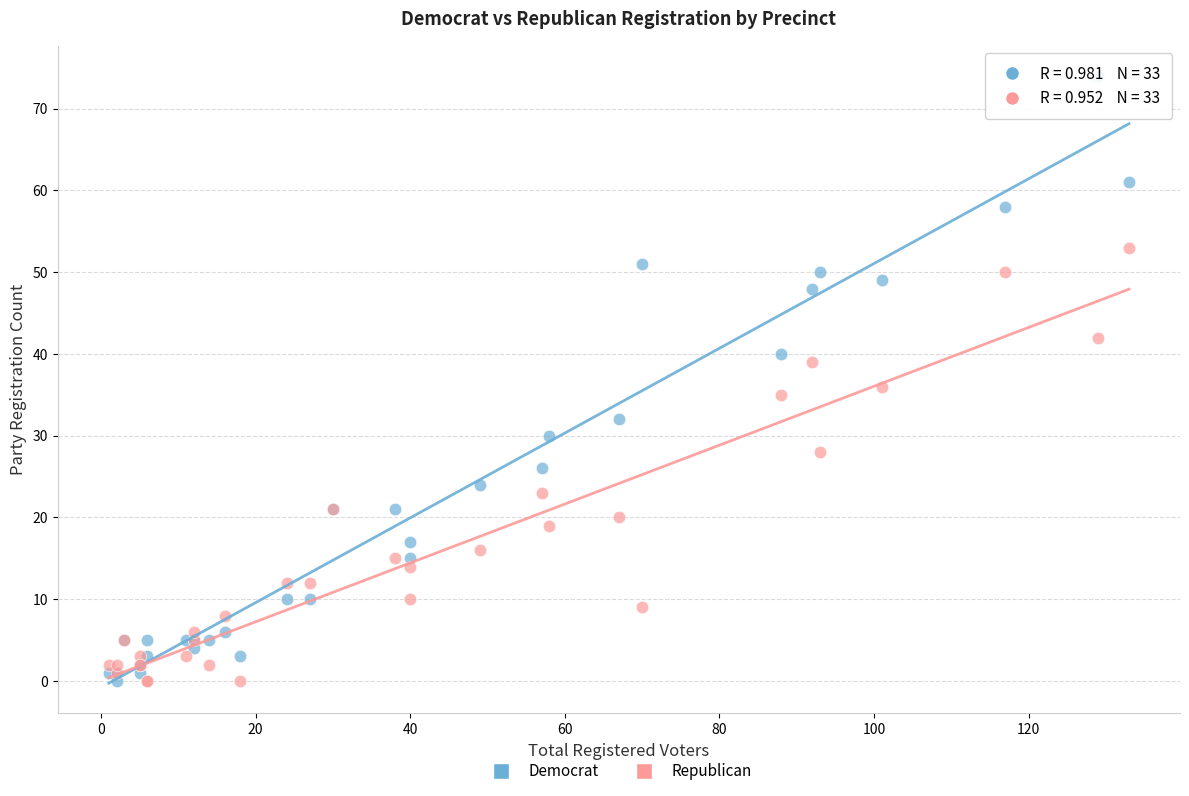

What is the X range (max minus min) for the scatter plot?

132